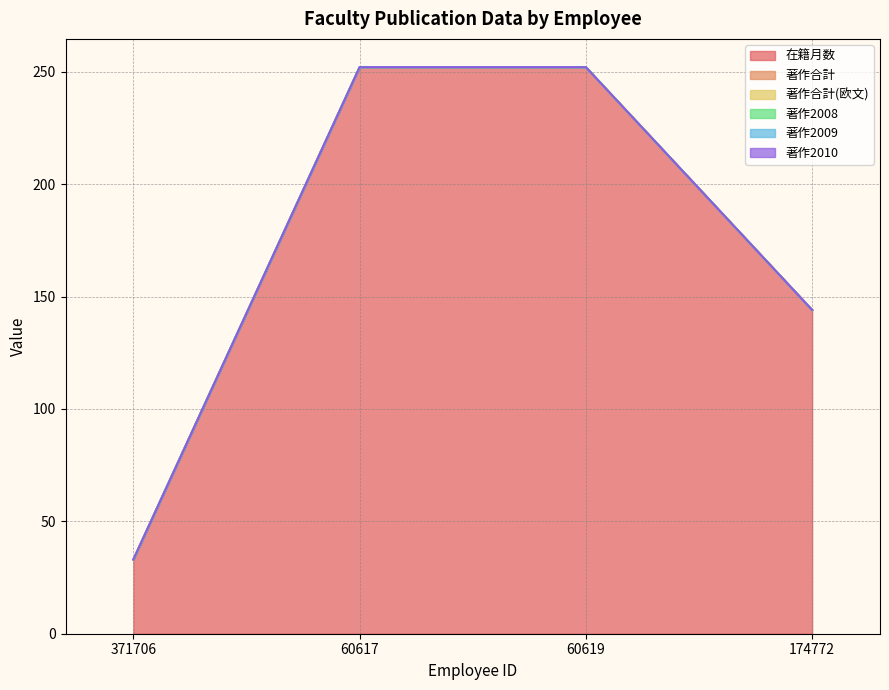

Which series has the largest total across all categories?

在籍月数